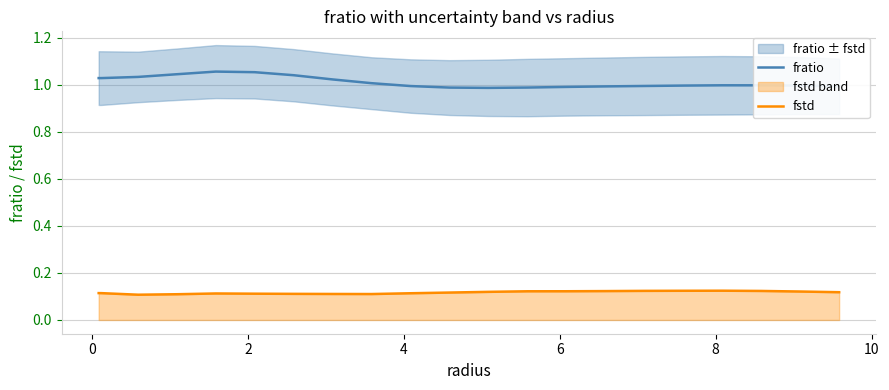

What is the value of the fstd point at the 13th from the left?

0.1